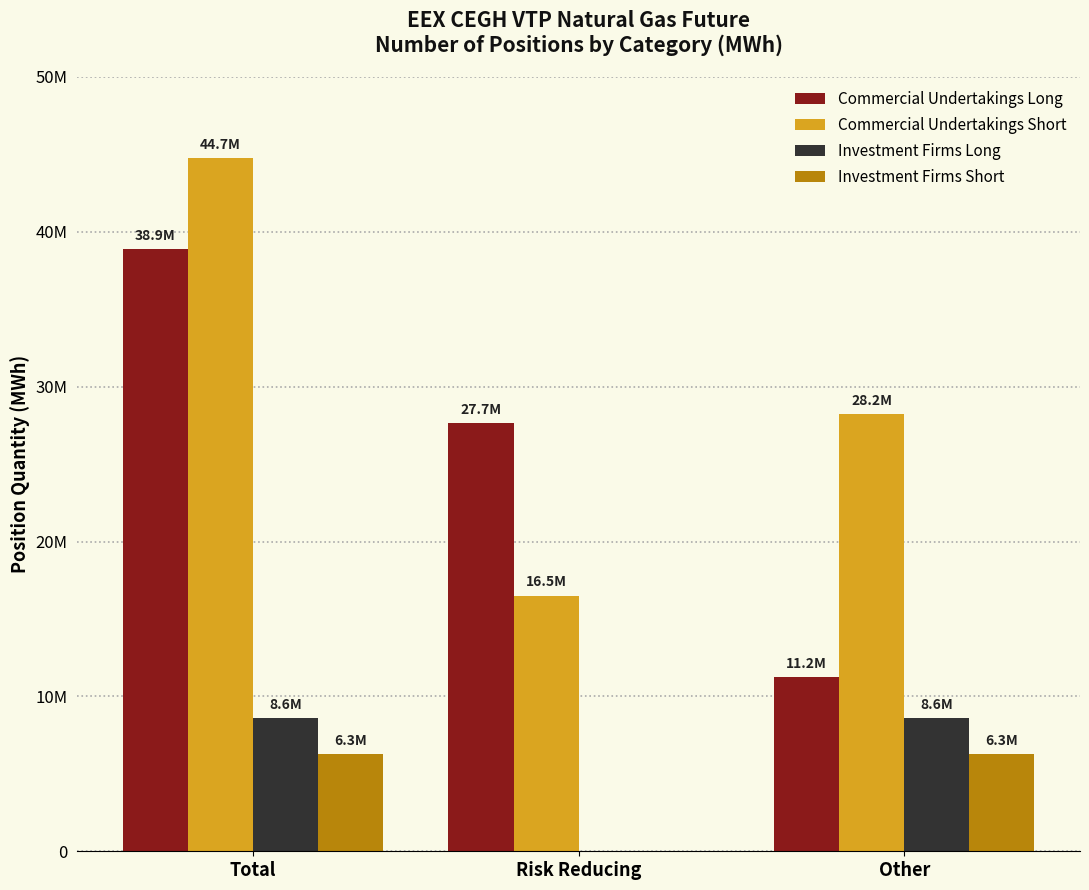

What are all the series names shown in the legend?

Commercial Undertakings Long, Commercial Undertakings Short, Investment Firms Long, Investment Firms Short